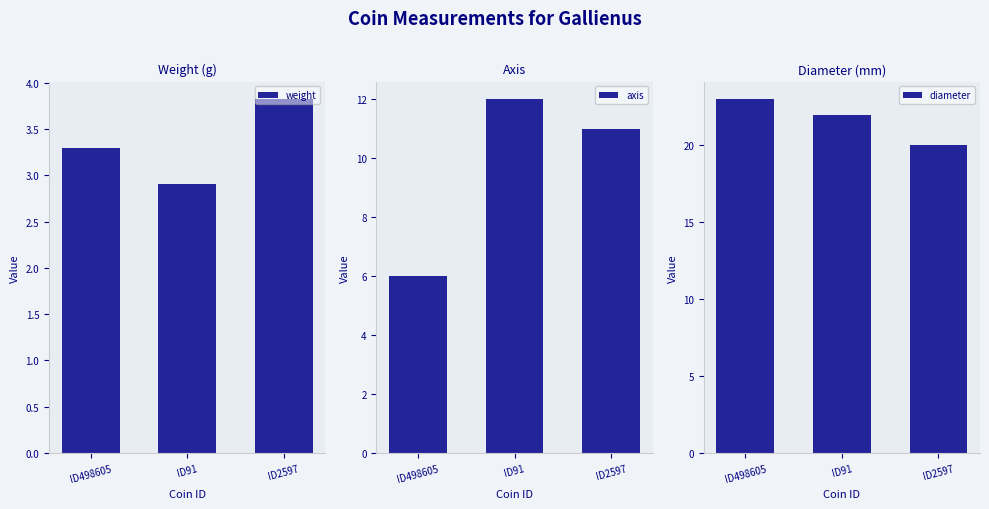

What is the average value of the weight series?

3.3